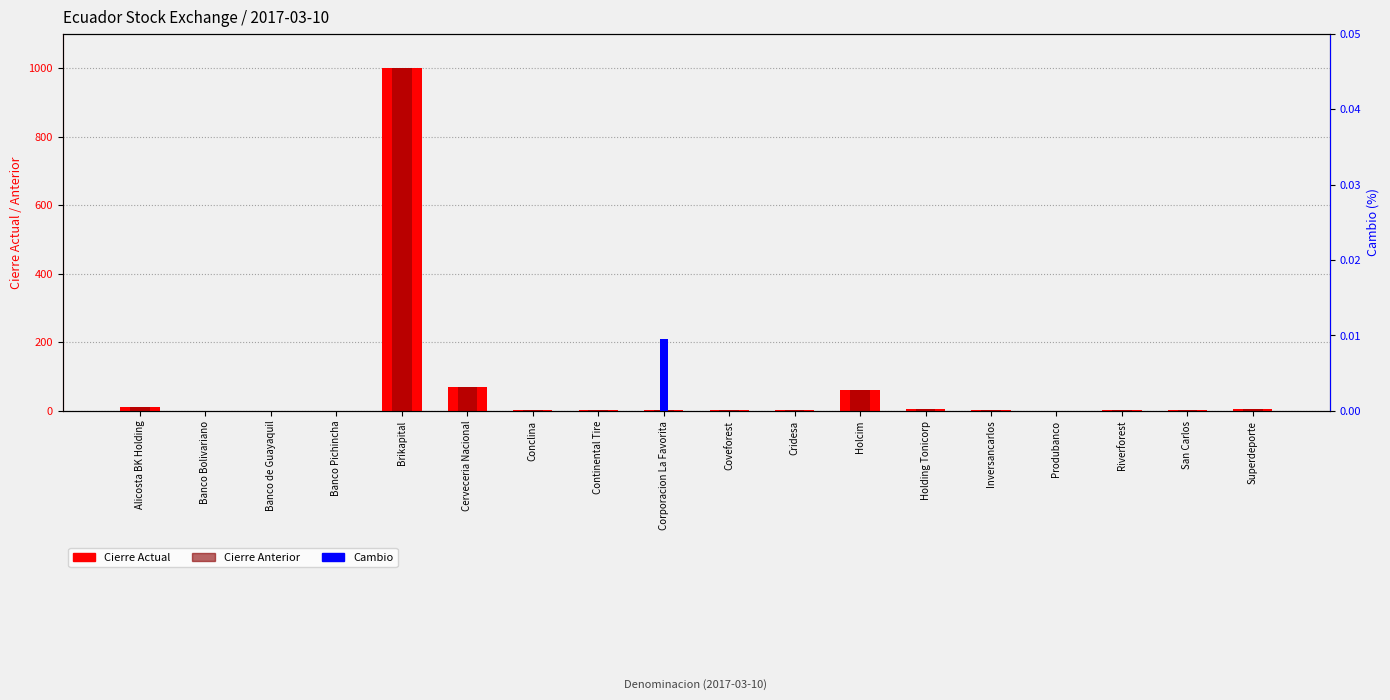

The value of Cierre Actual at Riverforest is 2.6. True or false?

True